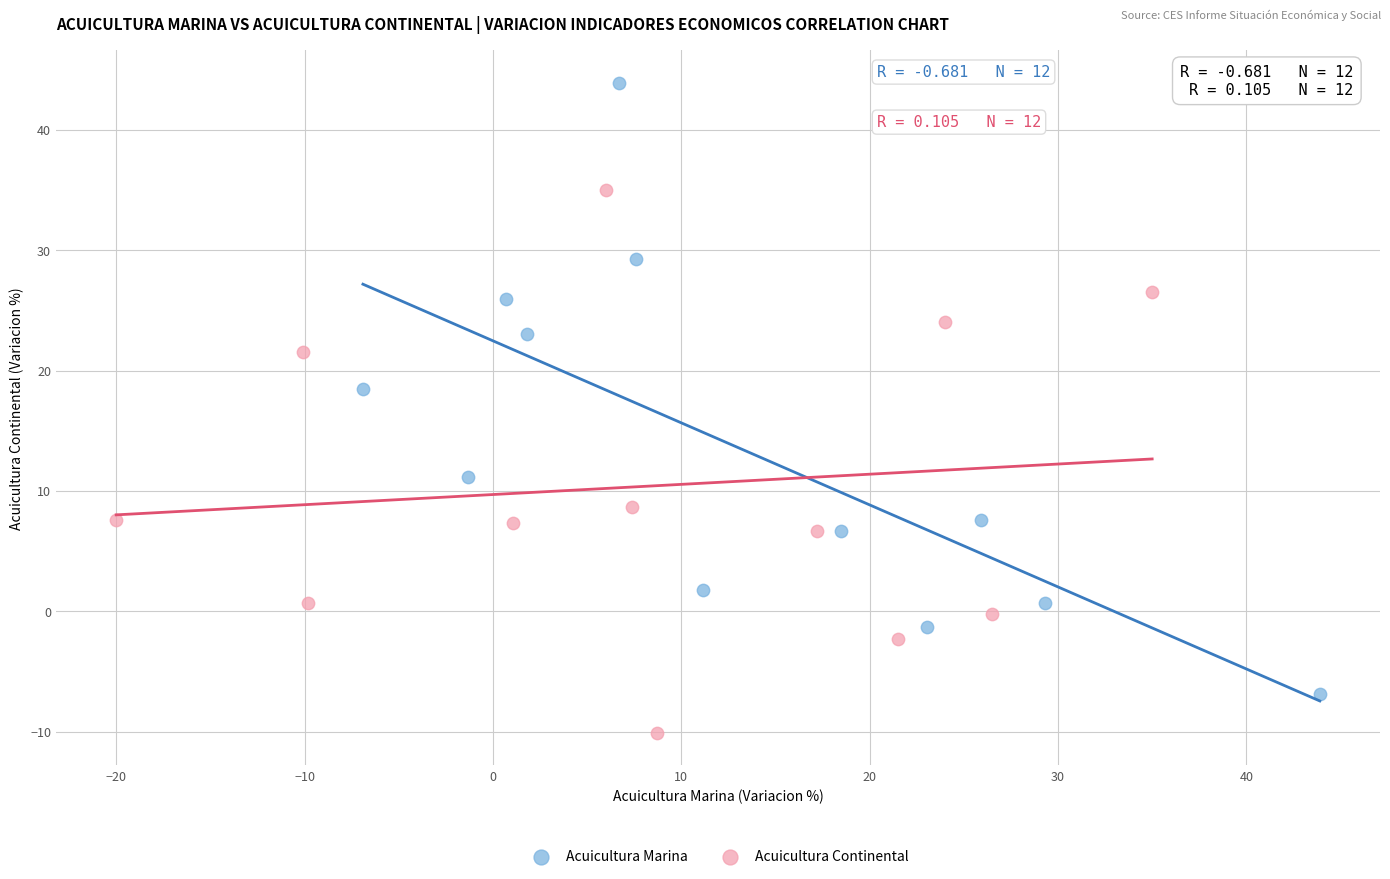

What are all the series names shown in the legend?

Acuicultura Marina, Acuicultura Continental